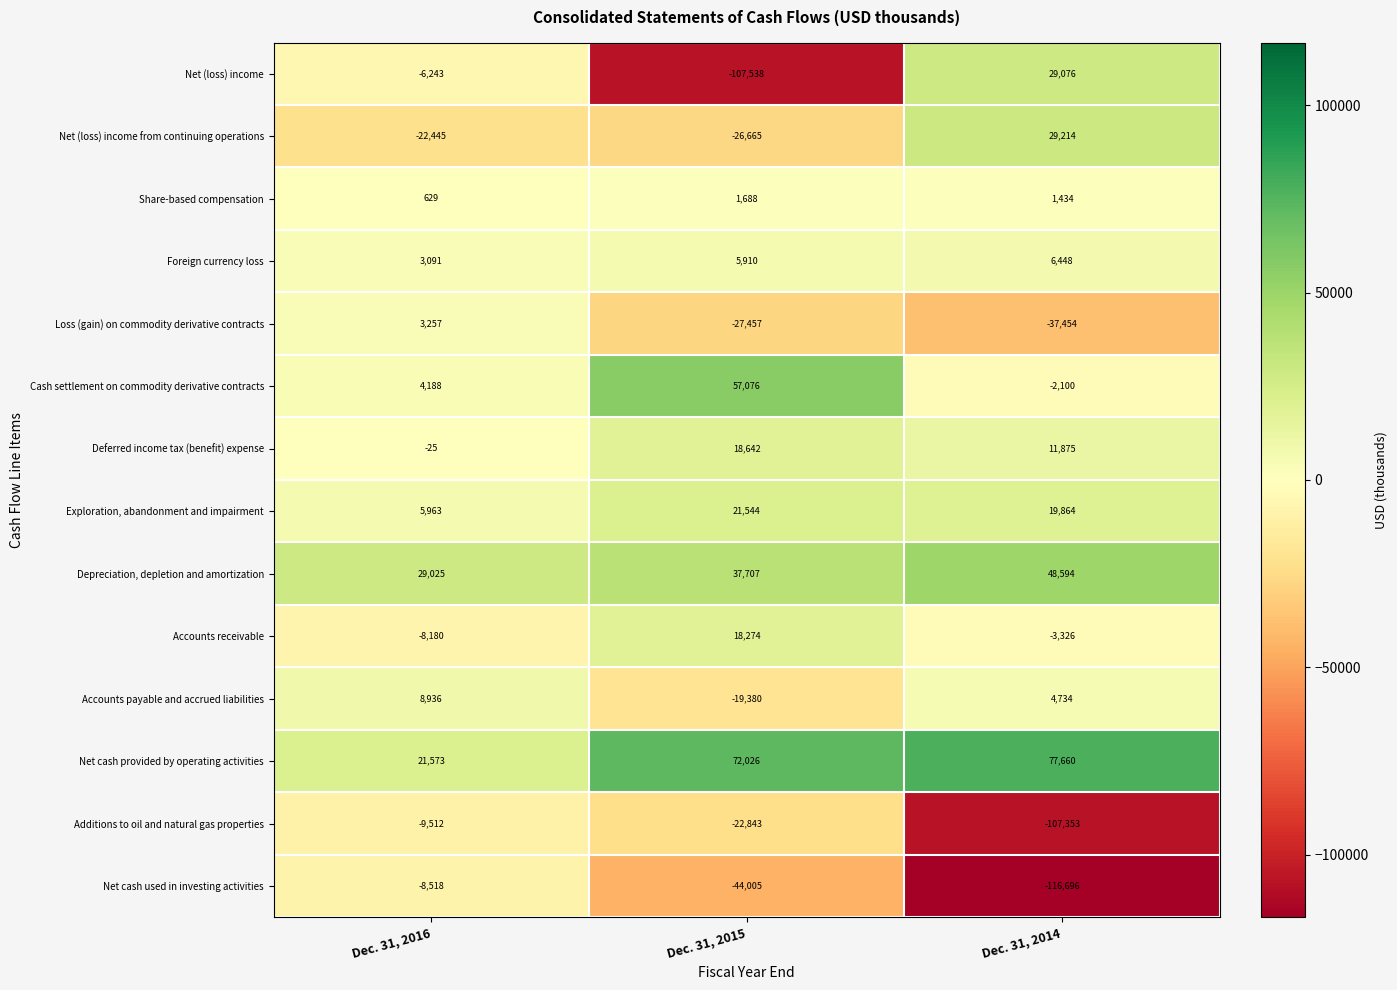

Which series has the widest spread of values?

Net (loss) income